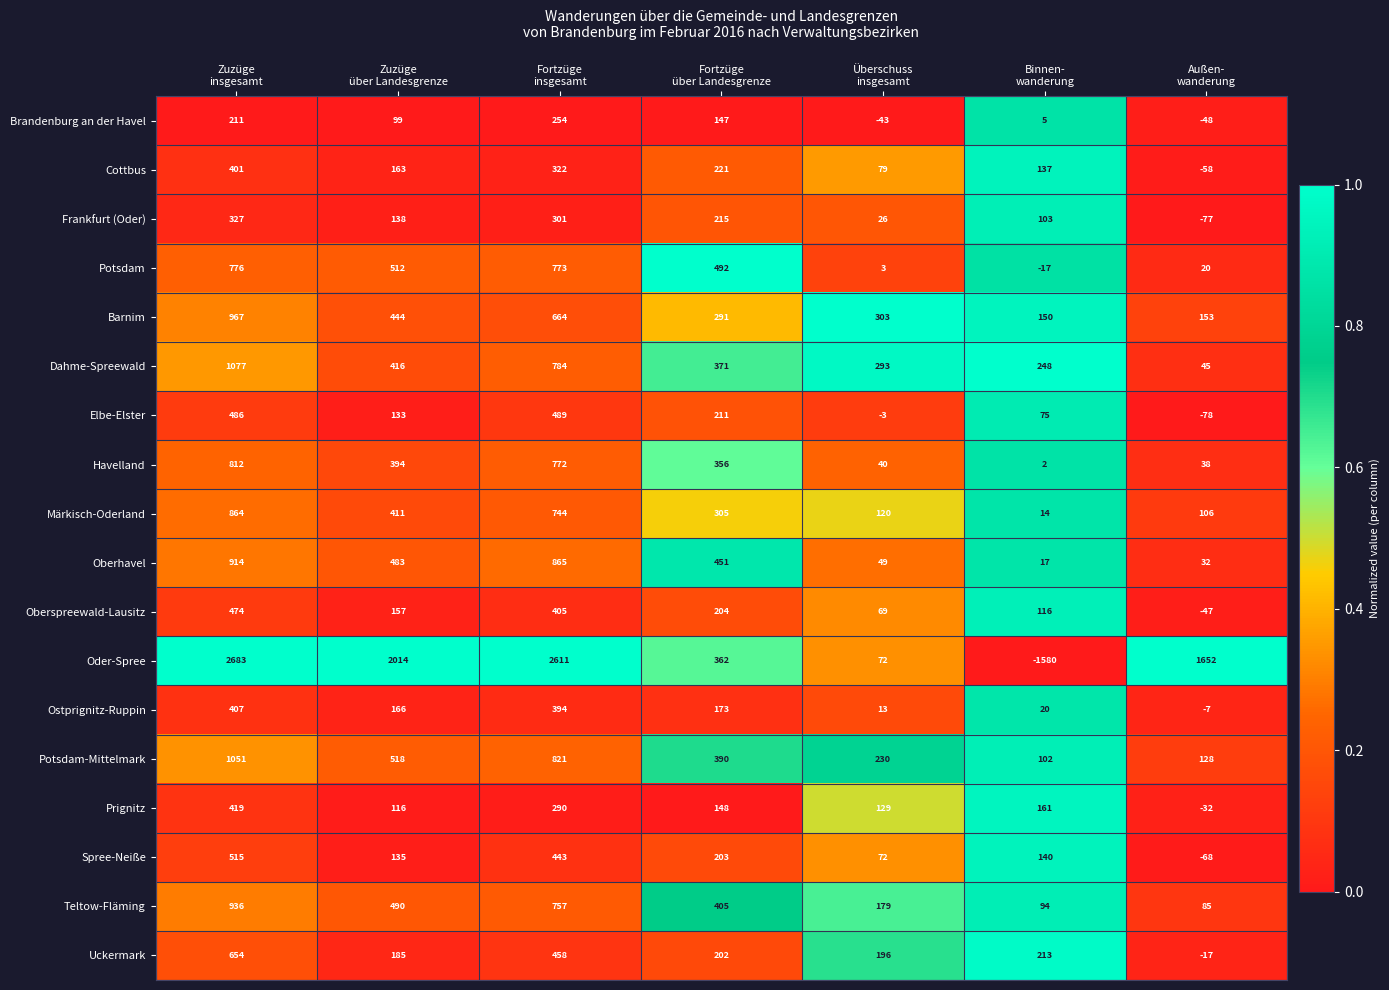

What is the difference between the maximum and minimum values in the Uckermark series?

671